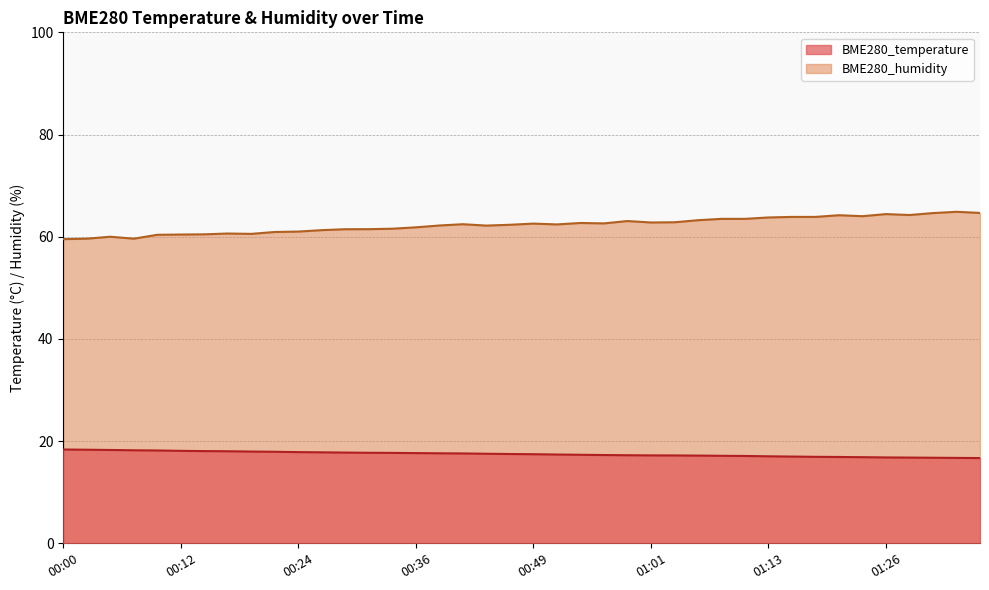

Where does the BME280_humidity series first go above 62?

00:39